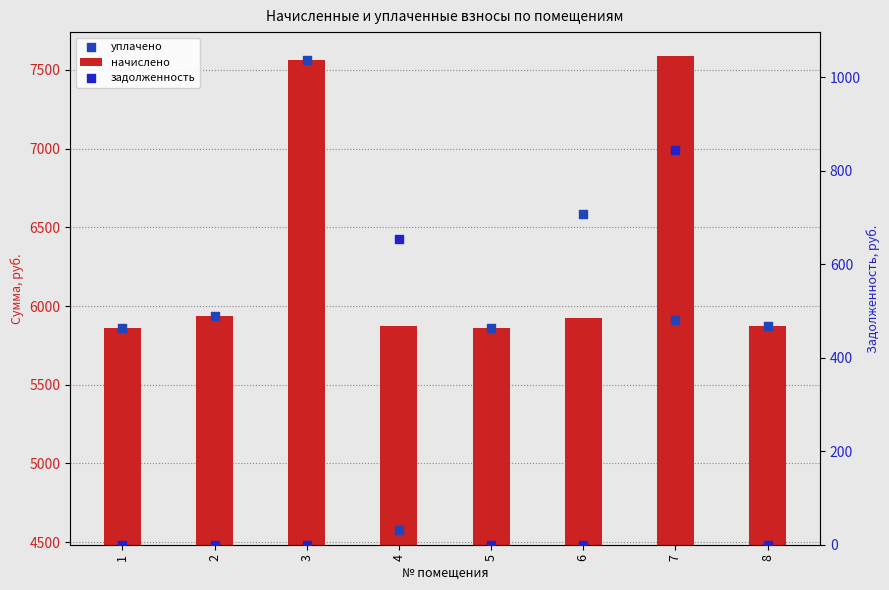

Which series has the largest Y range (max minus min)?

уплачено